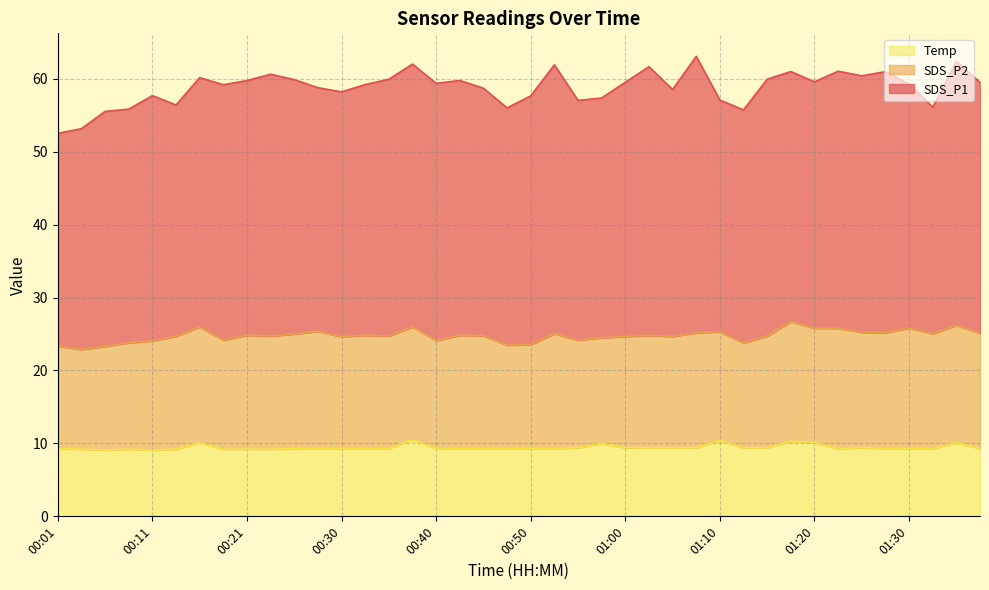

At which label does SDS_P2 first exceed 15?

00:13